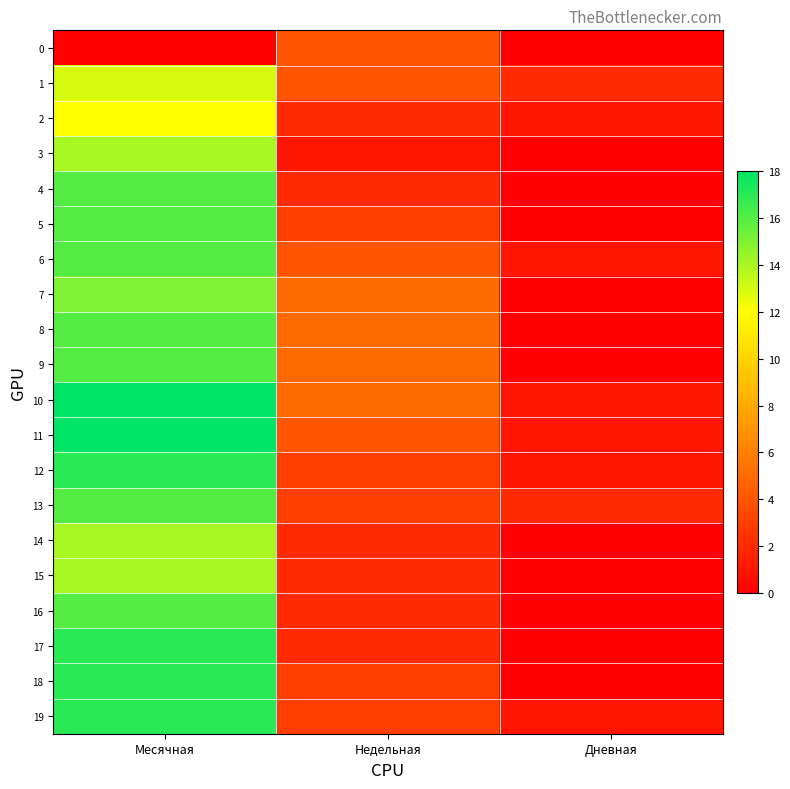

At how many categories does at least one series exceed 8?

1